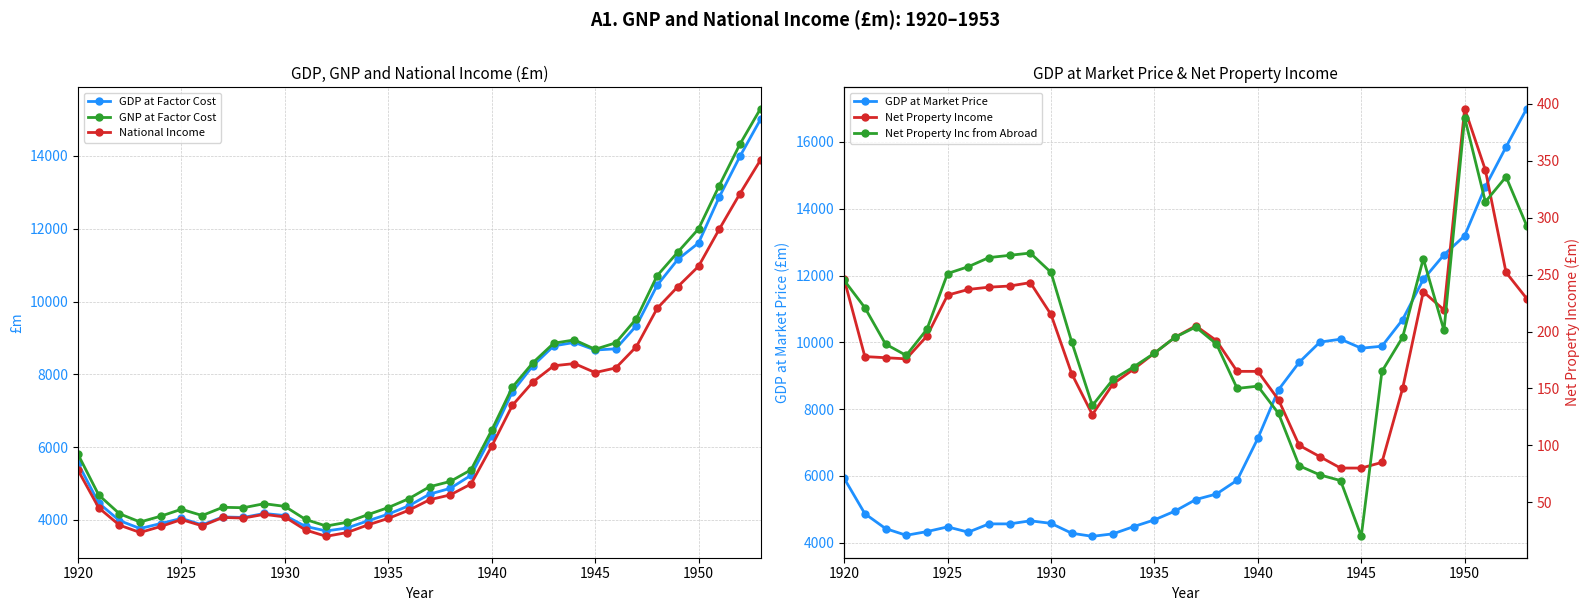

How many interior local peaks does the GDP at Market Price series have?

3